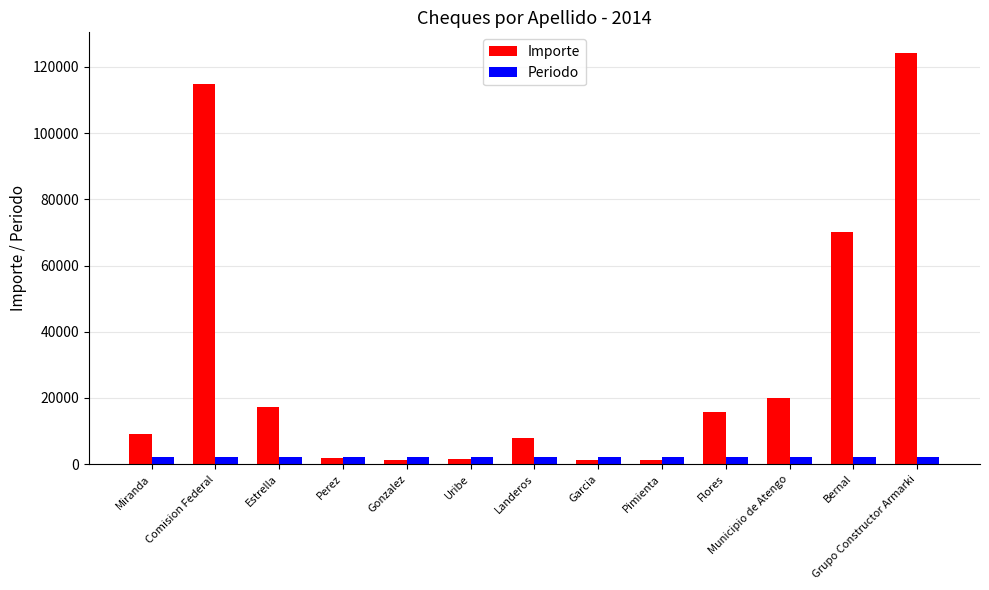

What is the label of the 4th bar from the left?

Perez